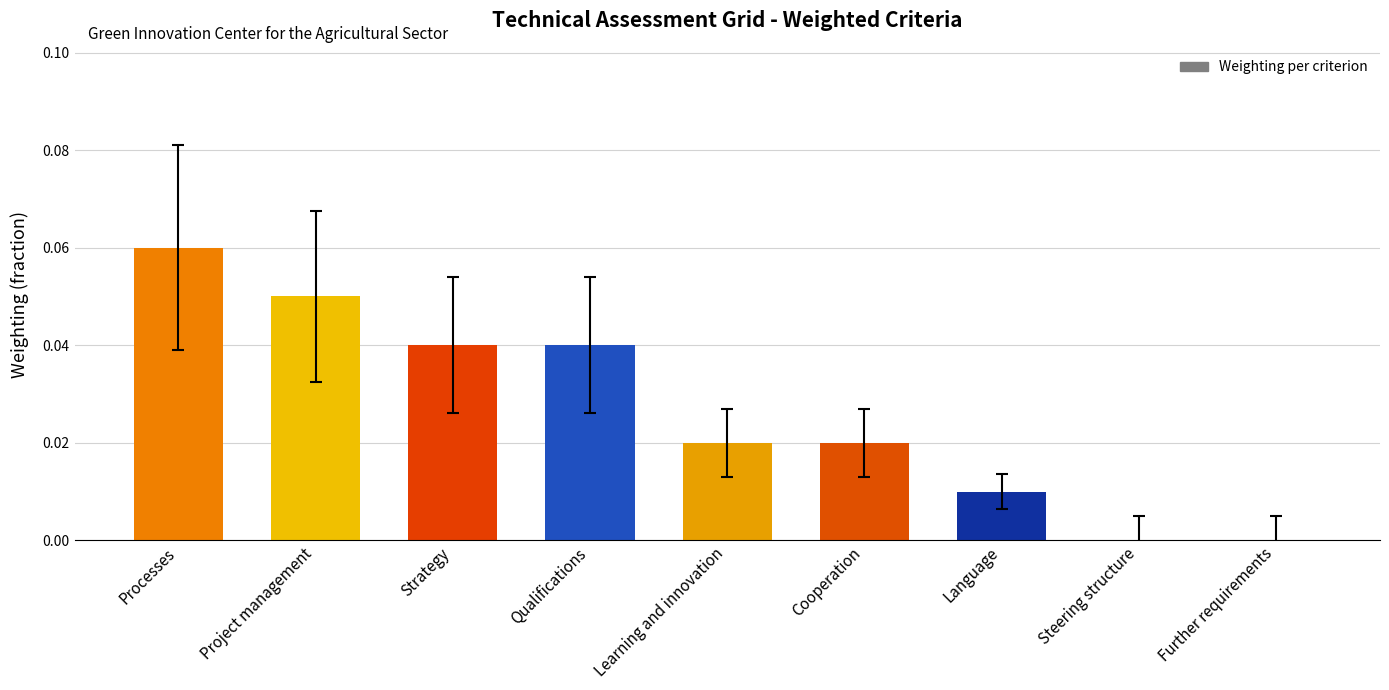

The value at Strategy is 0.0. True or false?

True